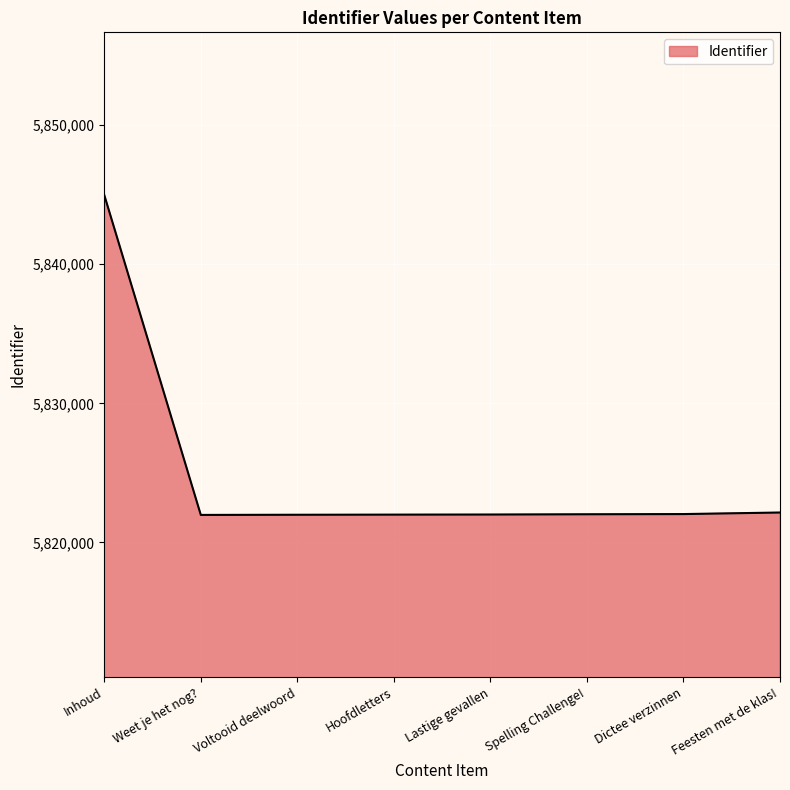

What is the difference between the maximum and minimum values?

22988